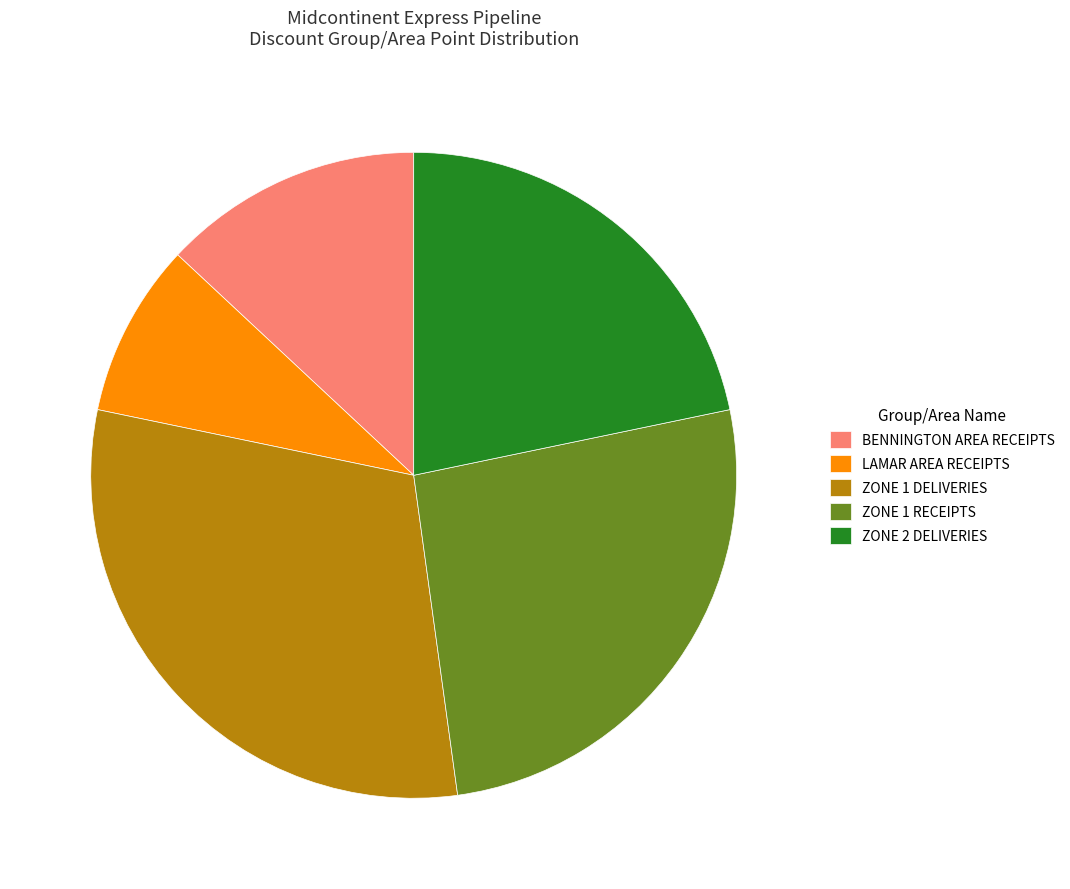

Do ZONE 2 DELIVERIES and ZONE 1 RECEIPTS together represent more than half of the pie?

No